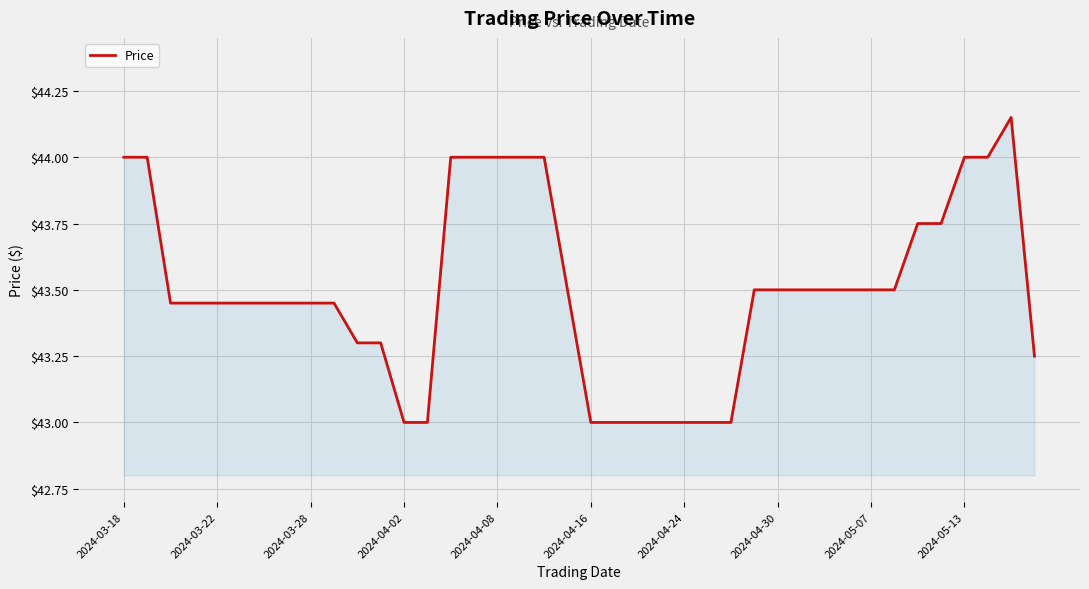

What is the smallest value displayed?

43.0